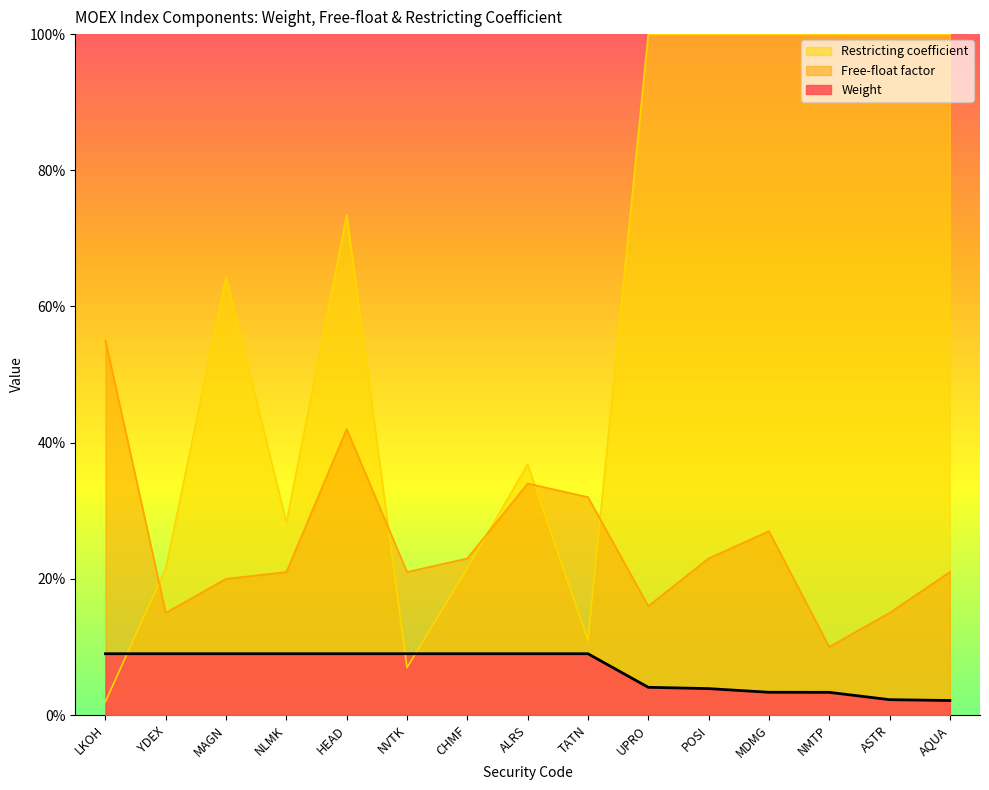

Which has a higher value, NMTP or MDMG?

MDMG